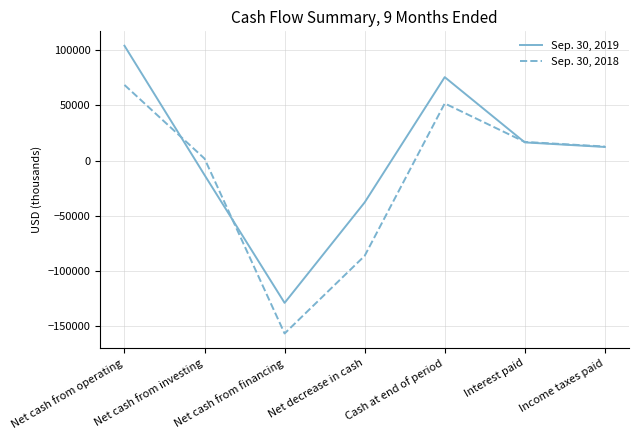

Count the Sep. 30, 2019 values in the range -37908 to 75717.

5